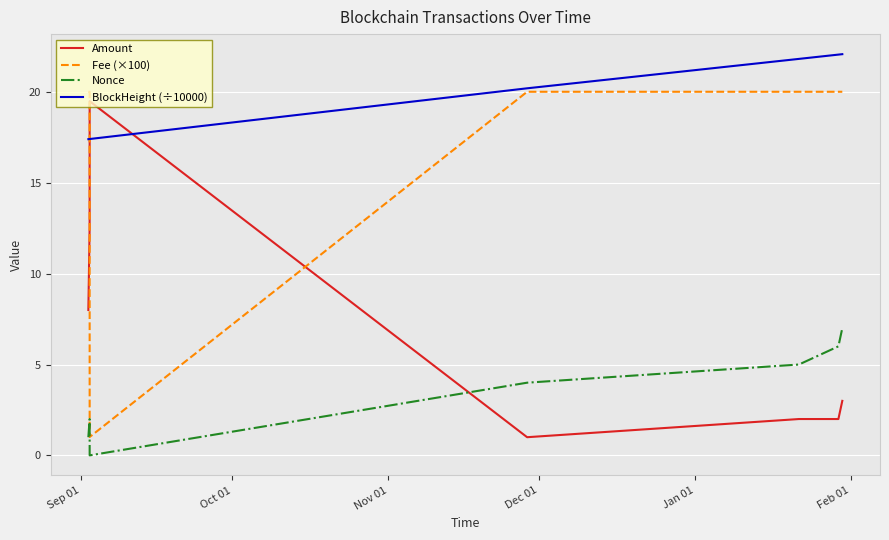

What is the average value of the Amount series?

6.9